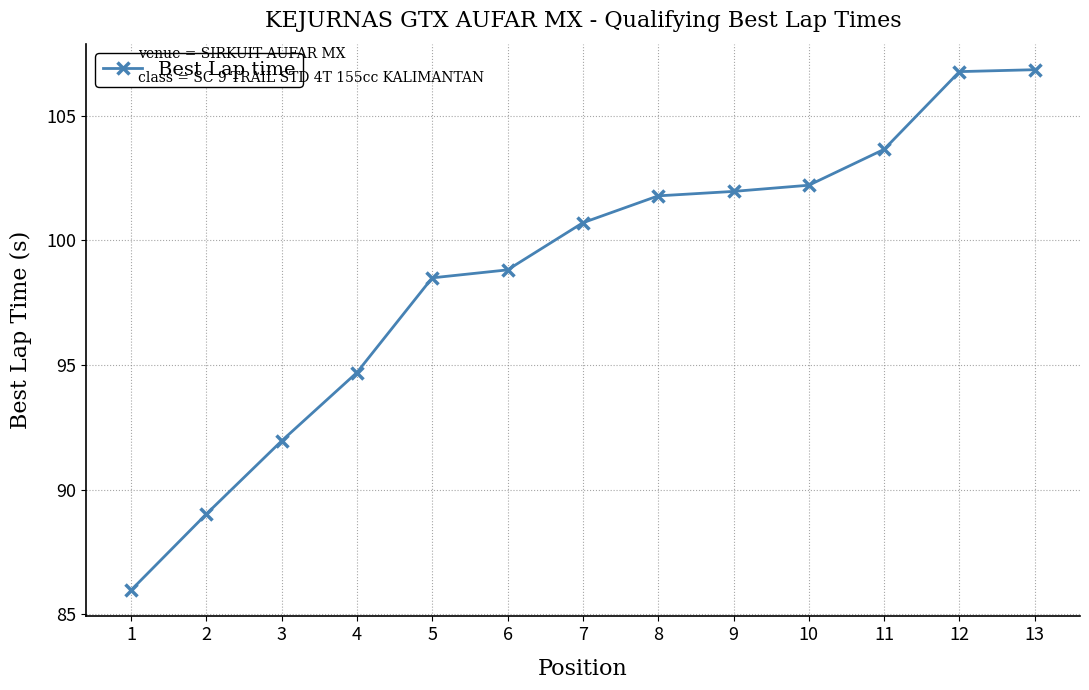

What is the value of the 12th point from the left?

106.8